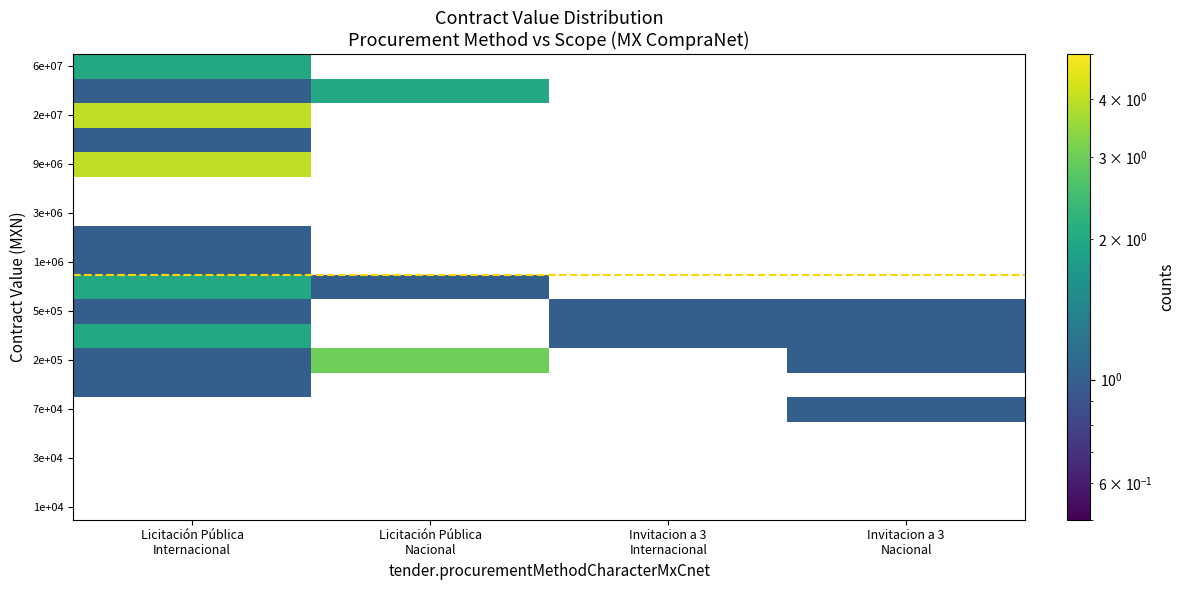

Between Invitacion a 3
Nacional and Licitación Pública
Nacional, which is larger?

Licitación Pública
Nacional